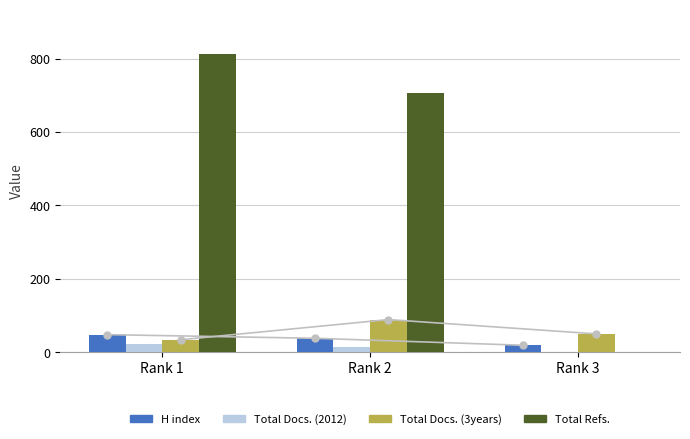

What is the sum of all Total Refs. values?

1519